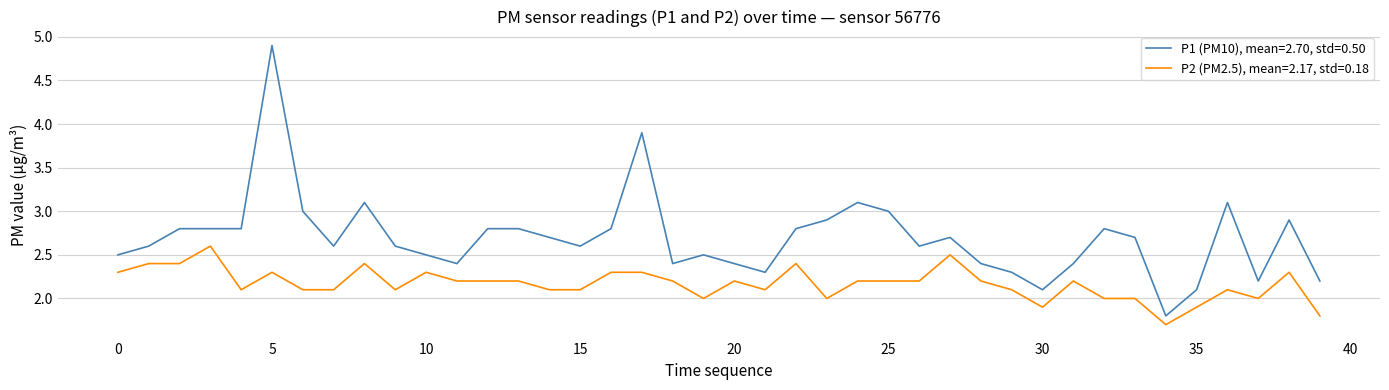

True or false: P2 (PM2.5), mean=2.17, std=0.18 and P1 (PM10), mean=2.70, std=0.50 cross at least once.

False